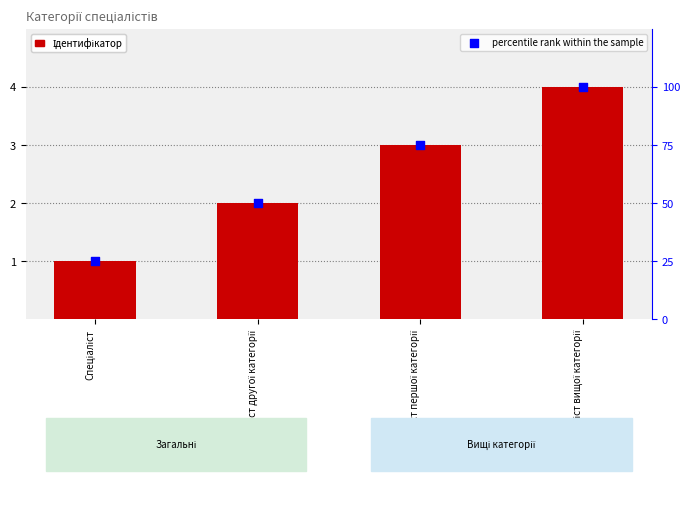

What are all the series names shown in the legend?

Ідентифікатор, percentile rank within the sample